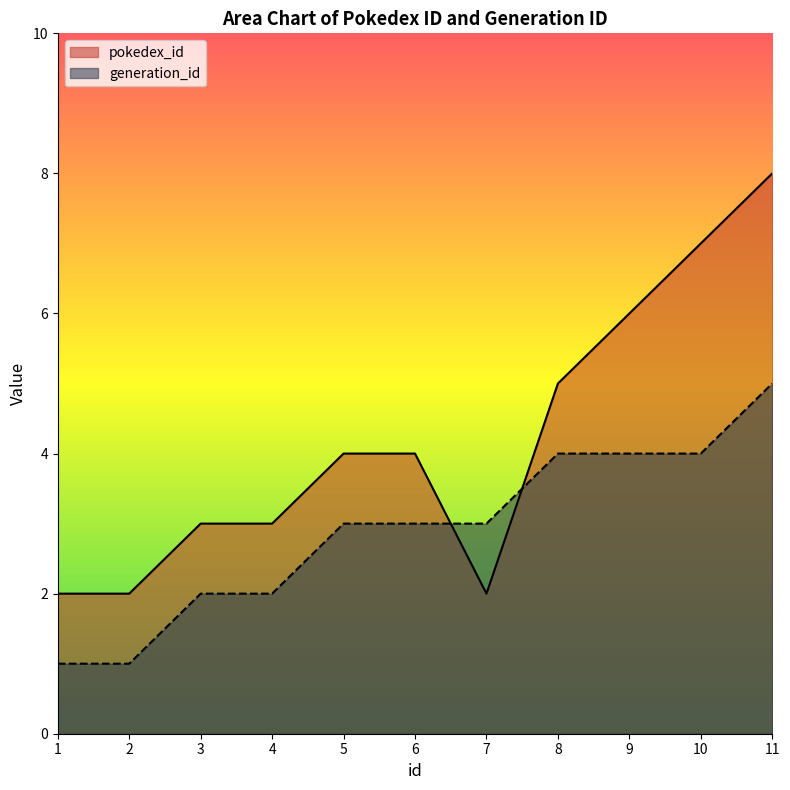

Reading left to right, transcribe all the data shown in this chart.

pokedex_id: 2	2	3	3	4	4	2	5	6	7	8
generation_id: 1	1	2	2	3	3	3	4	4	4	5